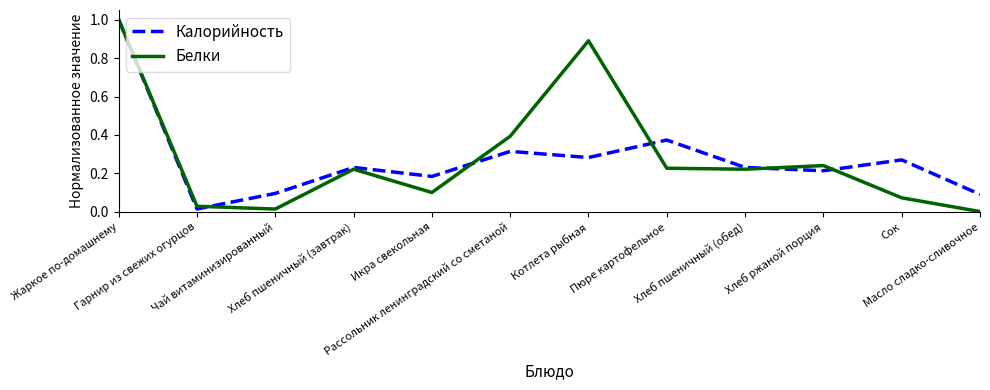

The Калорийность series shows 0.4 at Рассольник ленинградский со сметаной. True or false?

False